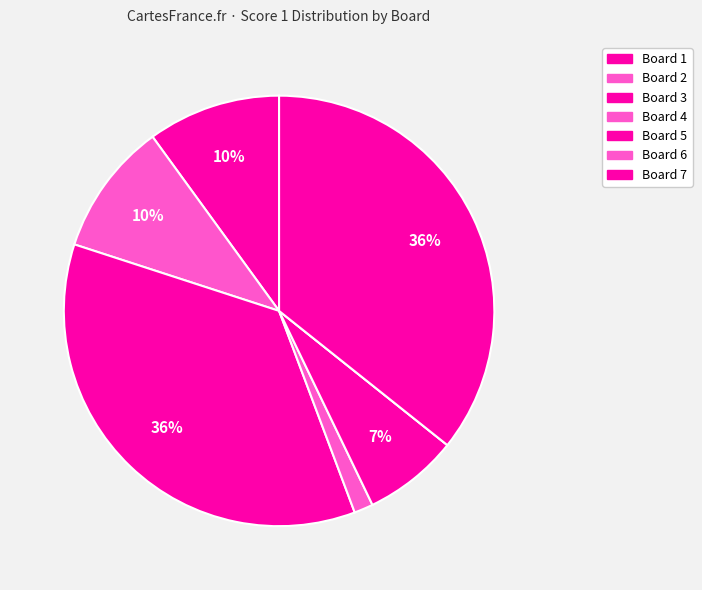

To the nearest percent, what portion does Board 2 represent?

10%